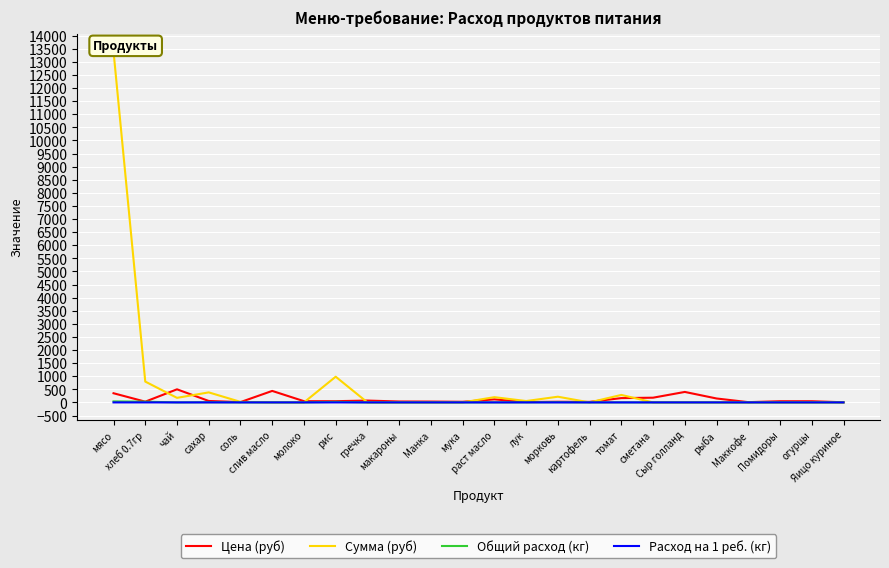

Which series has the largest range (max minus min)?

Сумма (руб)